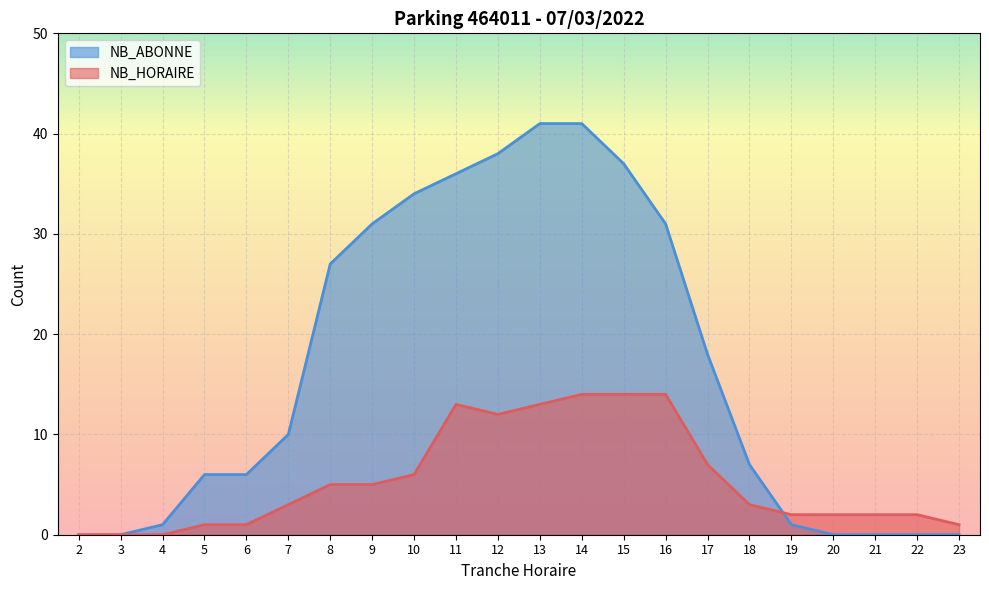

Between 22 and 3, which is larger?

22